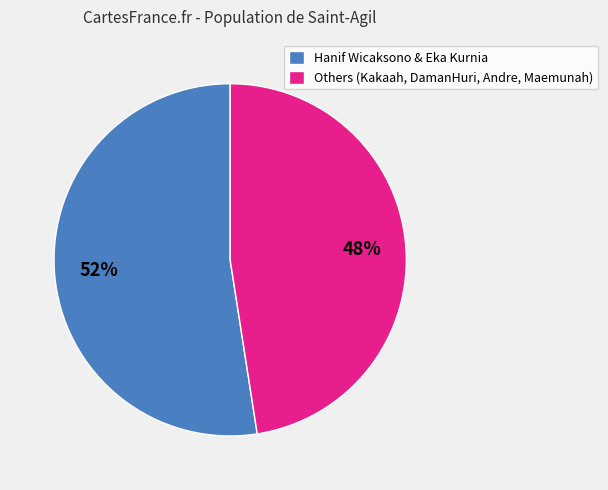

Is the sum of Others (Kakaah, DamanHuri, Andre, Maemunah) and Hanif Wicaksono & Eka Kurnia greater than half?

Yes